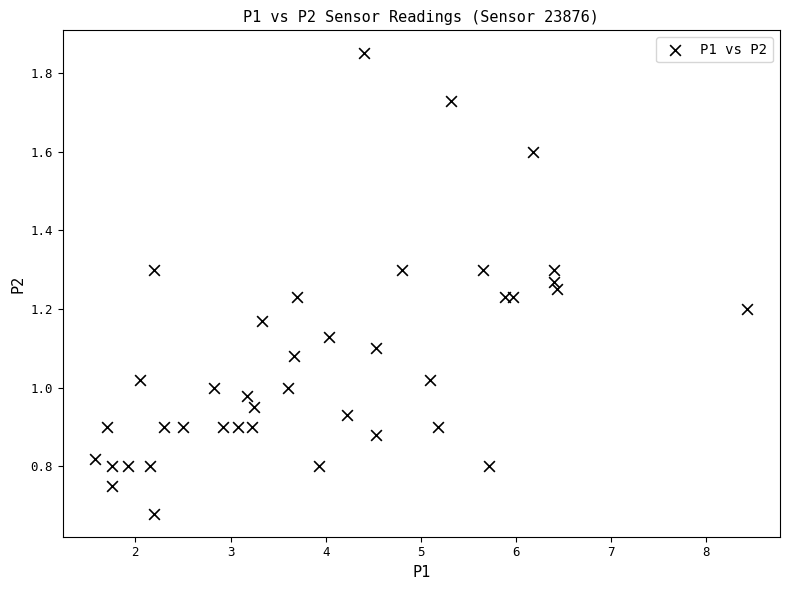

What is the range of X values (max minus min)?

6.8